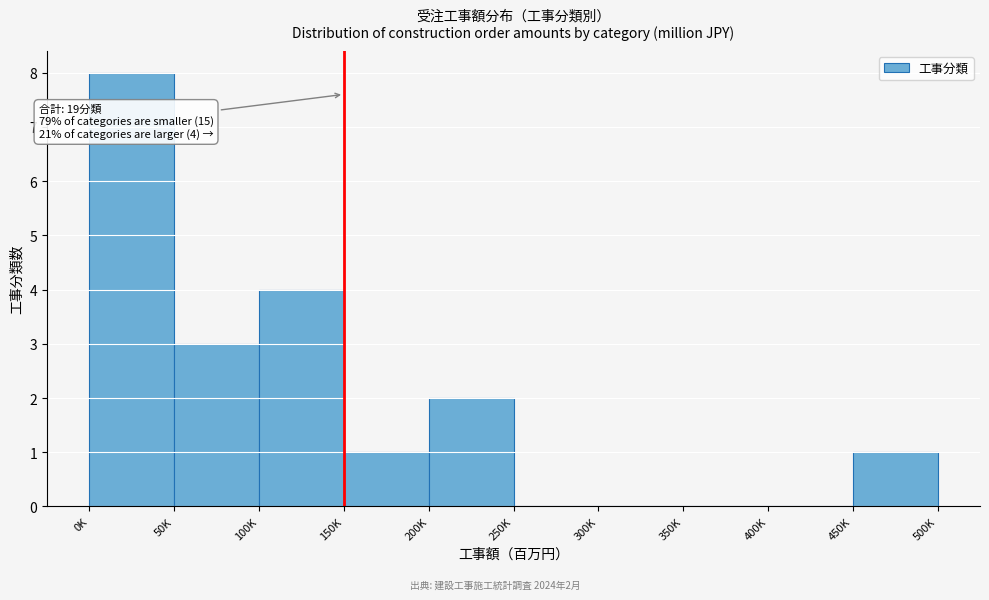

Reading left to right, transcribe all the data shown in this chart.

0K=8	50K=3	100K=4	150K=1	200K=2	250K=0	300K=0	350K=0	400K=0	450K=1